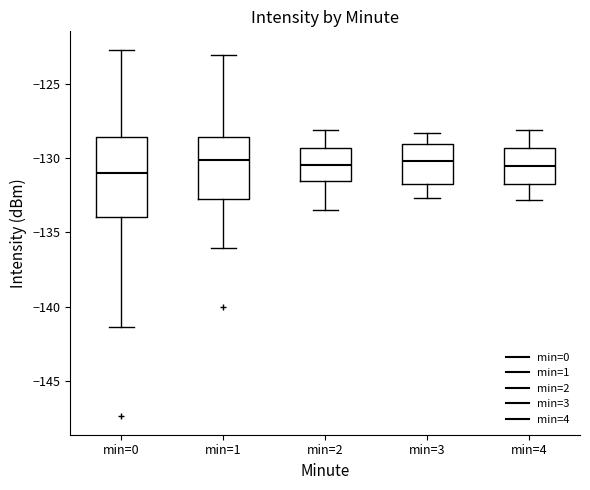

Reading left to right, read every box against the y-axis: the position of its median line, the range the box covers, and the ends of its whiskers. The values are not printed on the chart, so give them approximately, as read against the axis.

min=0: median -131.0, box -134.0 to -128.5, whiskers -141.5 to -122.5
min=1: median -130.0, box -132.5 to -128.5, whiskers -136.0 to -123.0
min=2: median -130.5, box -131.5 to -129.5, whiskers -133.5 to -128.0
min=3: median -130.0, box -132.0 to -129.0, whiskers -132.5 to -128.5
min=4: median -130.5, box -131.5 to -129.5, whiskers -133.0 to -128.0